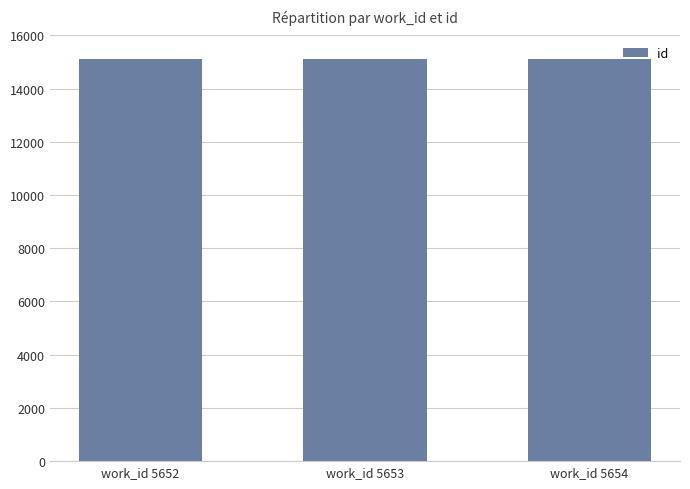

What is the ratio of the value at work_id 5653 to the value at work_id 5652?

1.0